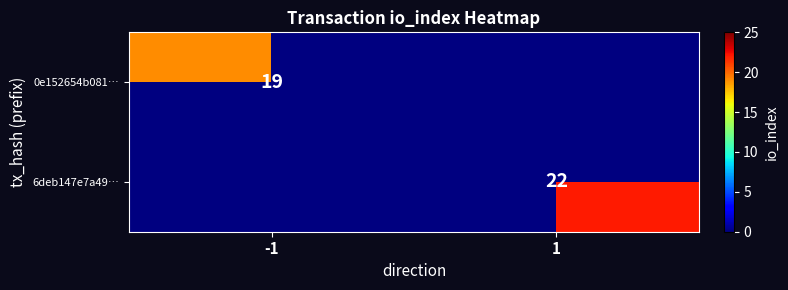

Is it true that 0e152654b081… equals 19 at -1?

True